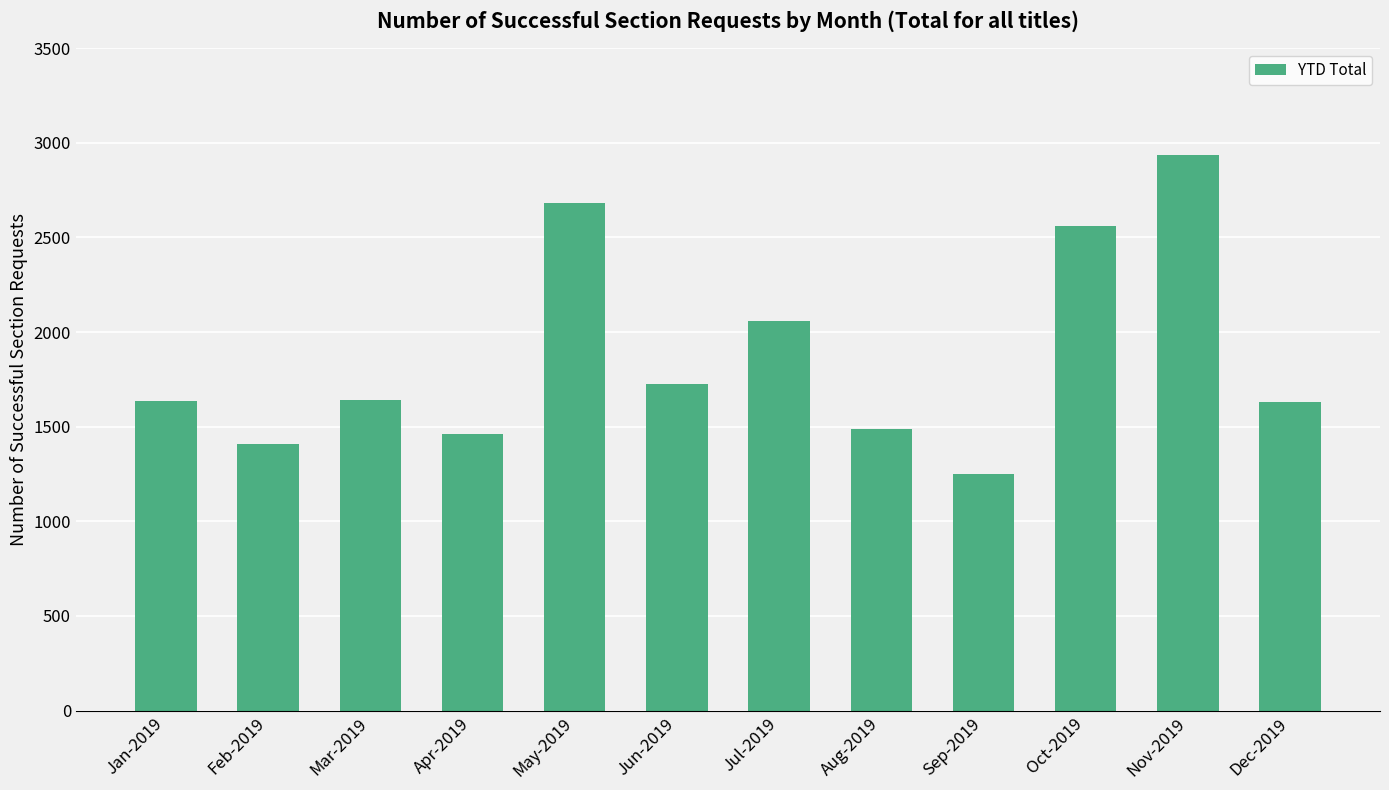

The chart shows a value of 2561 at Oct-2019. True or false?

True